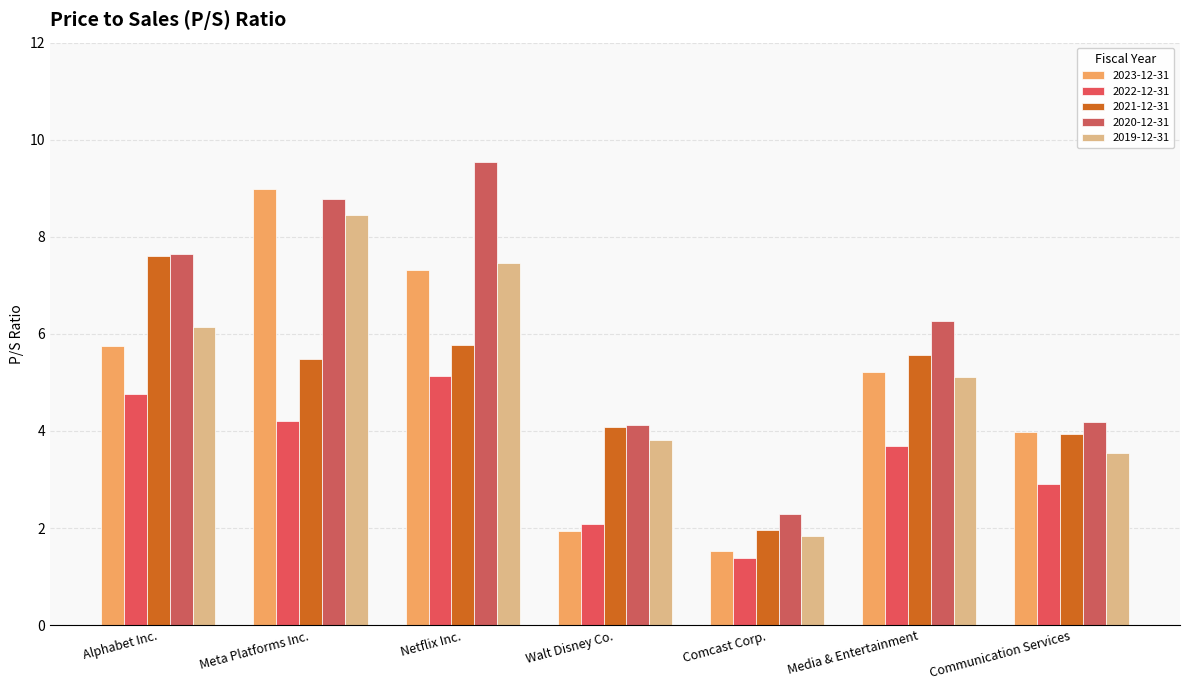

What is the sum of the 2023-12-31 values at Meta Platforms Inc. and Netflix Inc.?

16.3